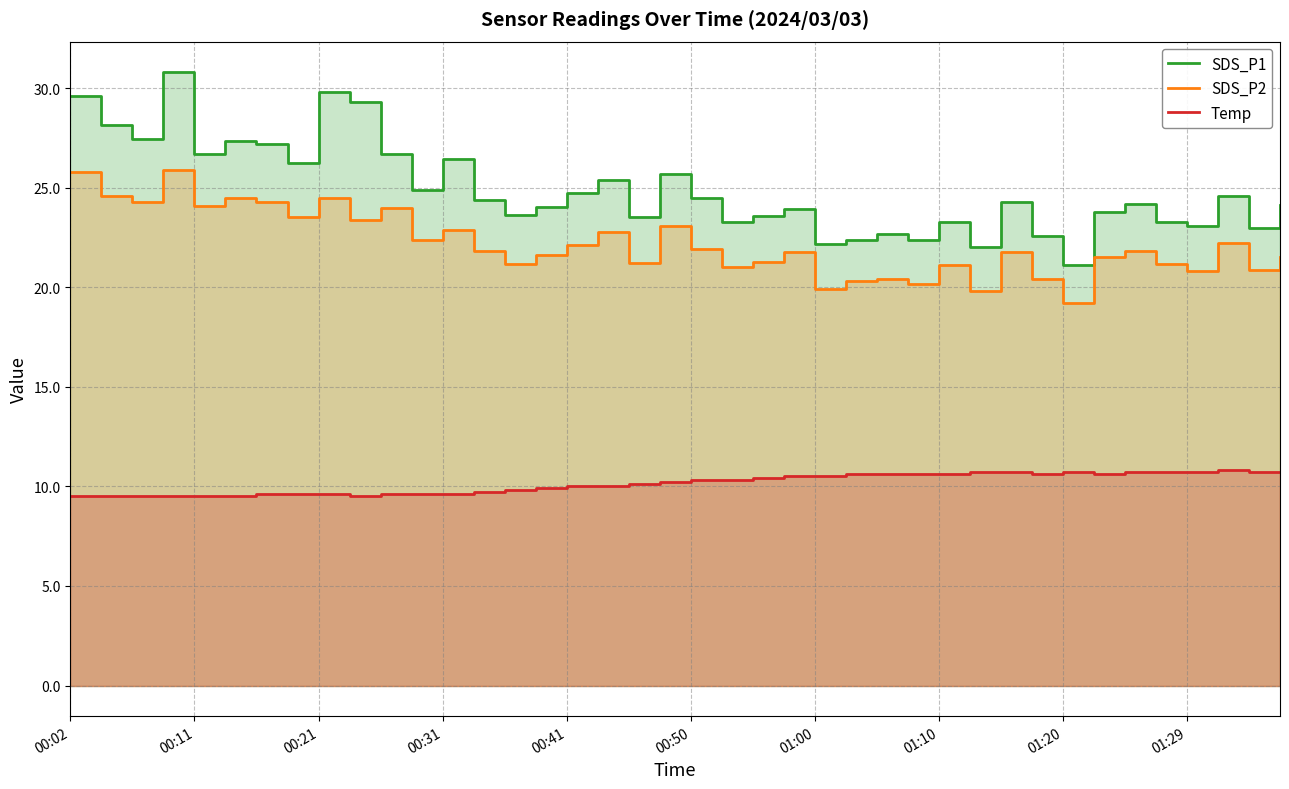

In Temp, how many points are higher than both neighbors (excluding endpoints)?

2